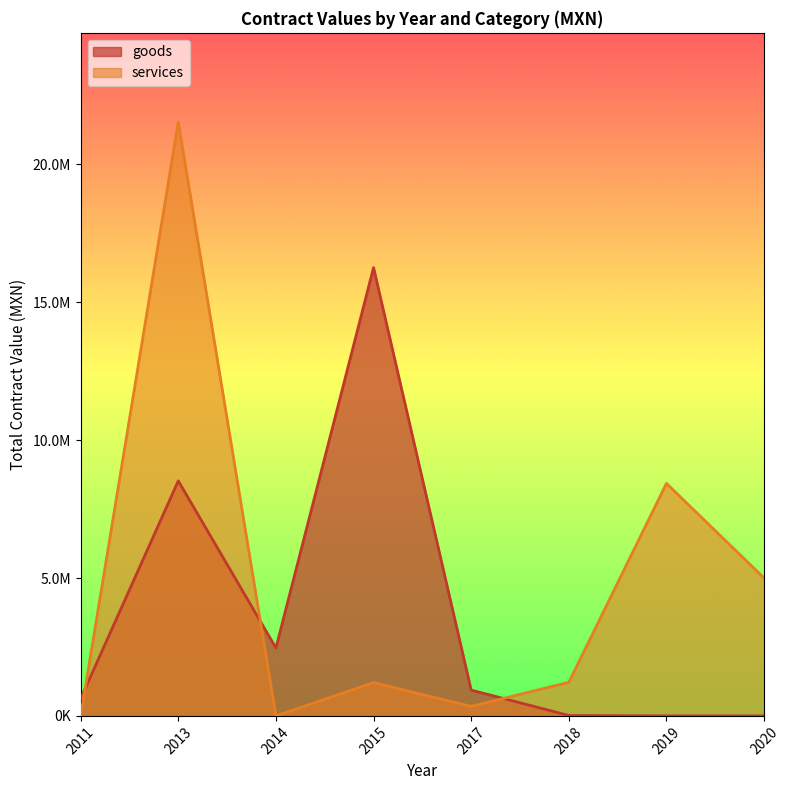

What is the difference between the highest and lowest values at 2017?

451413.0